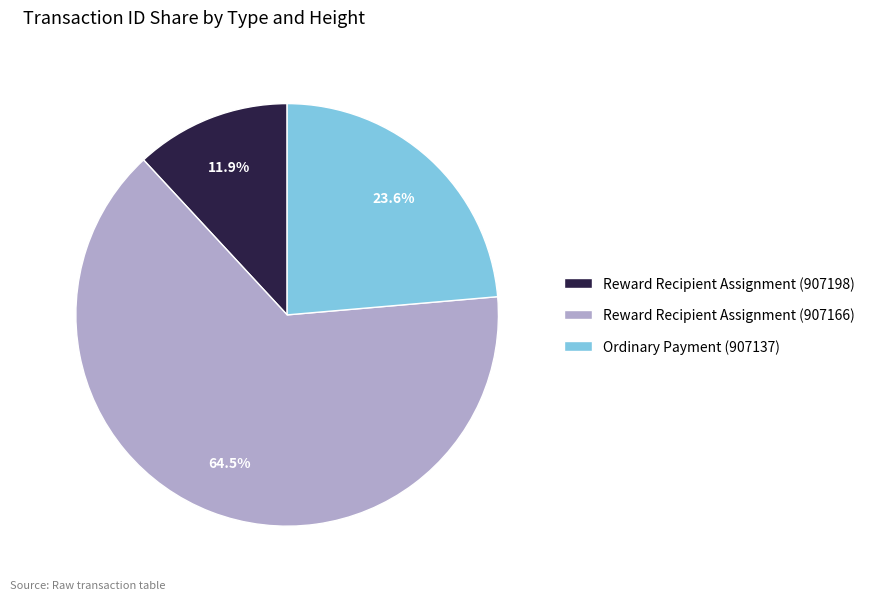

How many slices are in this pie chart?

3